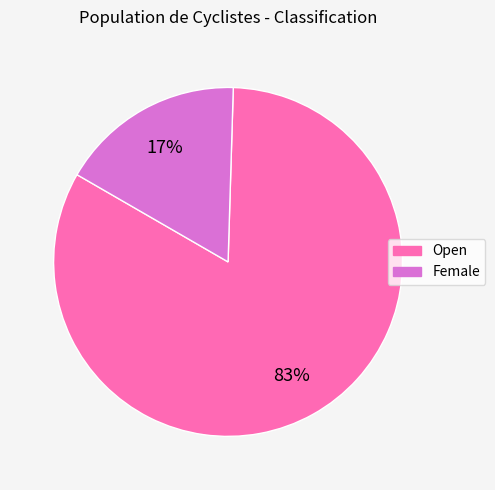

Which category has the biggest portion of the pie?

Open